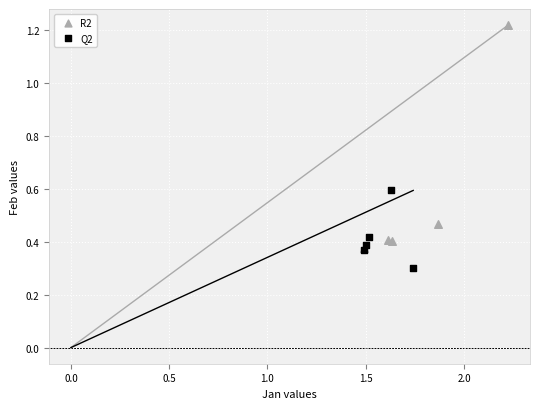

Which series reaches the maximum Y coordinate?

R2